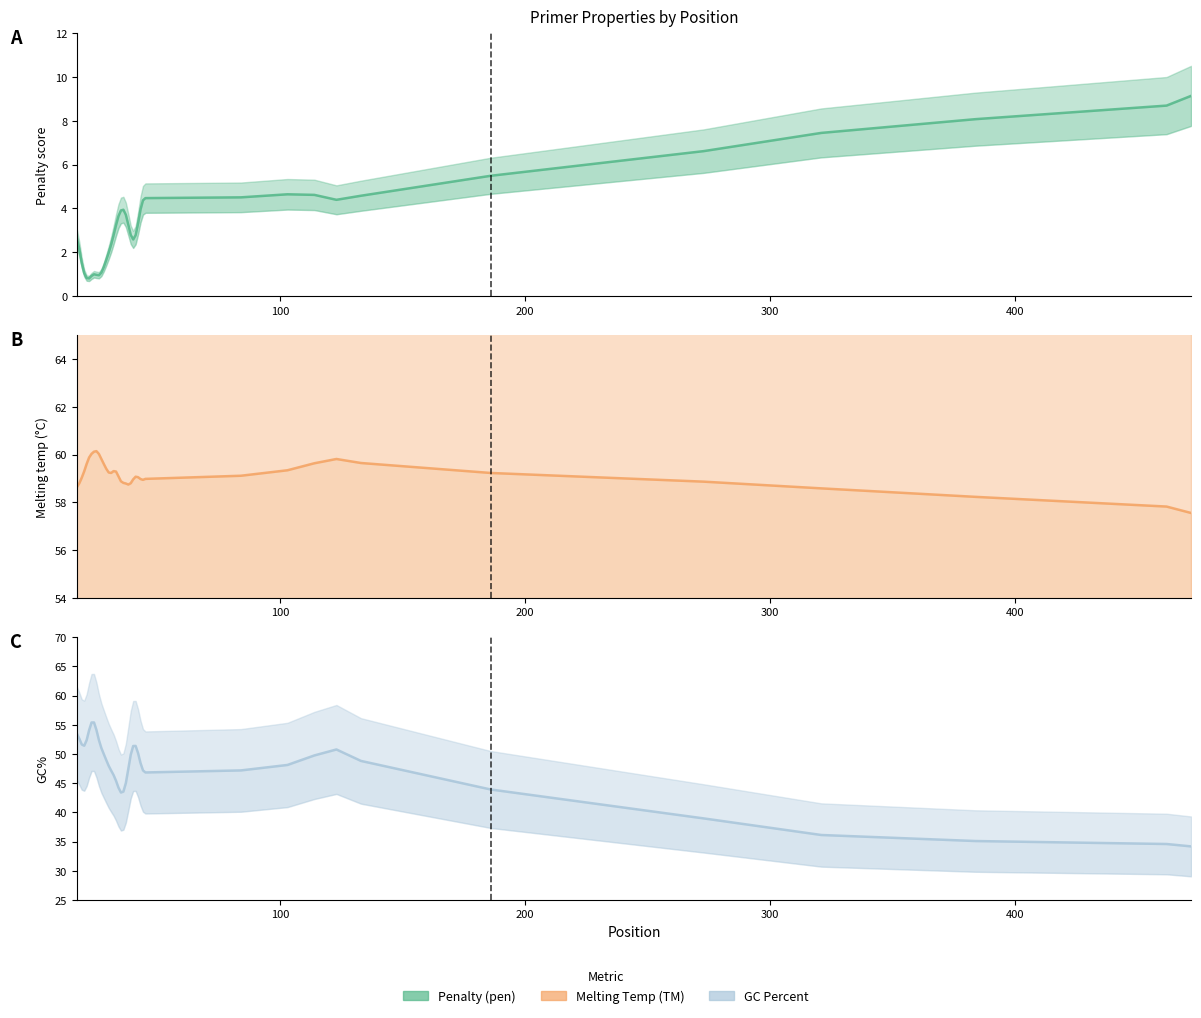

Does the chart display data point markers on the line(s)?

No